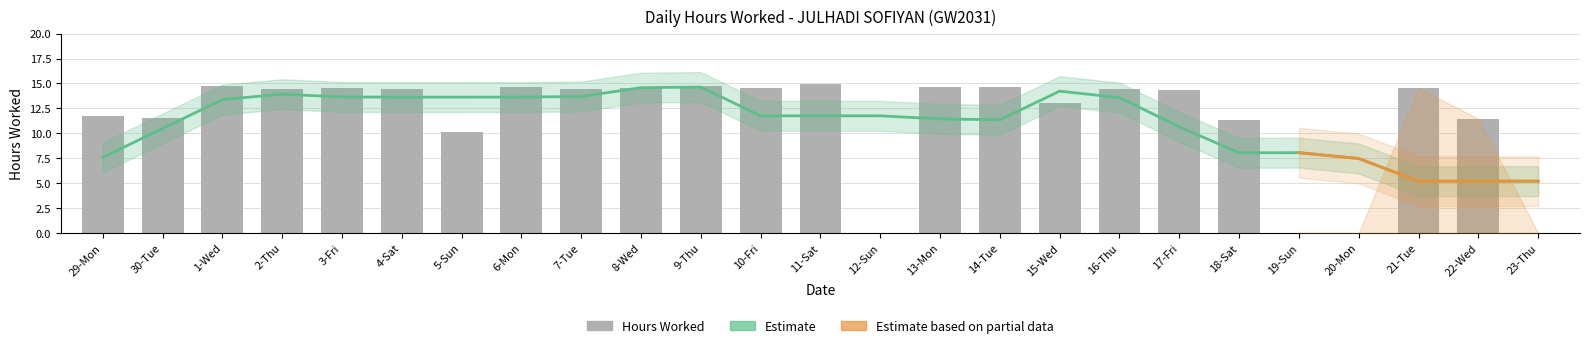

Reading right to left, extract all data points from this chart.

0.0	11.5	14.5	0.0	0.0	11.4	14.4	14.5	13.0	14.7	14.6	0.0	14.9	14.6	14.7	14.5	14.5	14.6	10.1	14.4	14.5	14.5	14.7	11.5	11.7